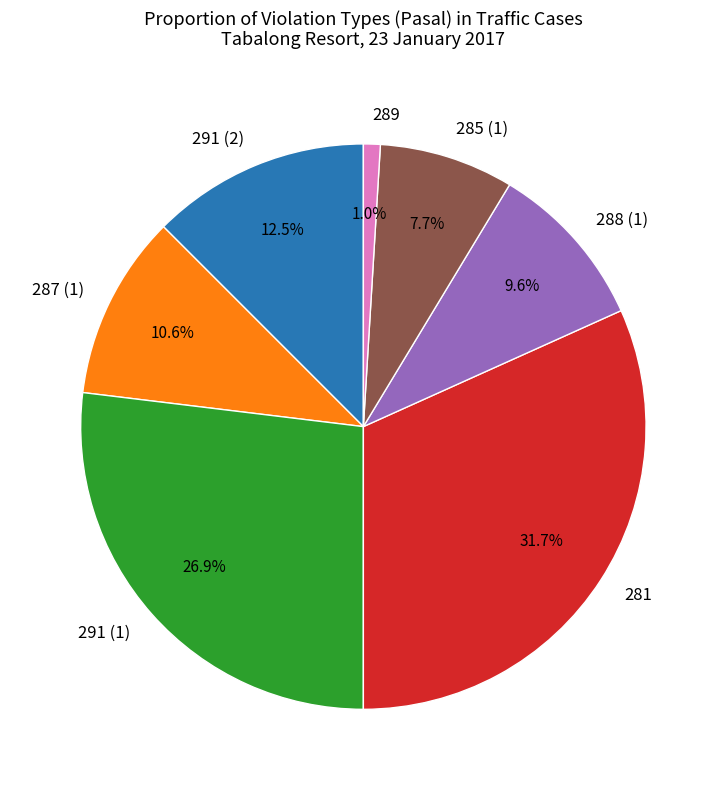

What percentage is the 291 (1) slice, to the nearest percent?

27%